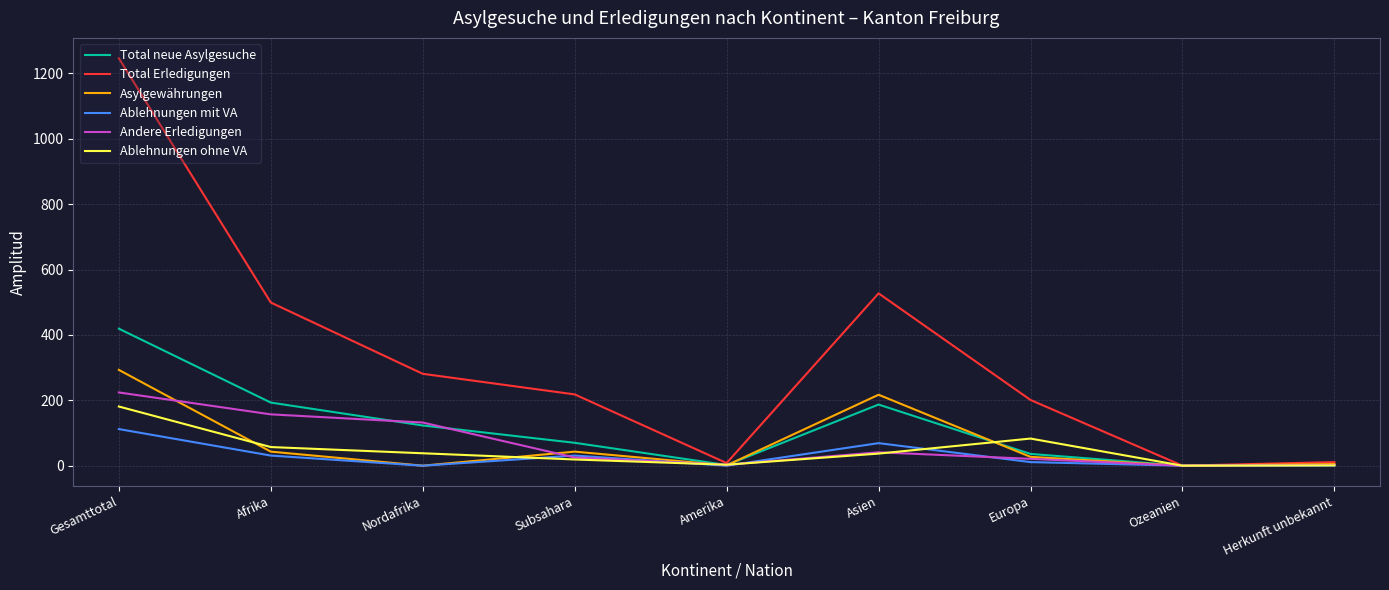

Is the value of Total neue Asylgesuche at Subsahara greater than the value of Asylgewährungen at Nordafrika?

Yes